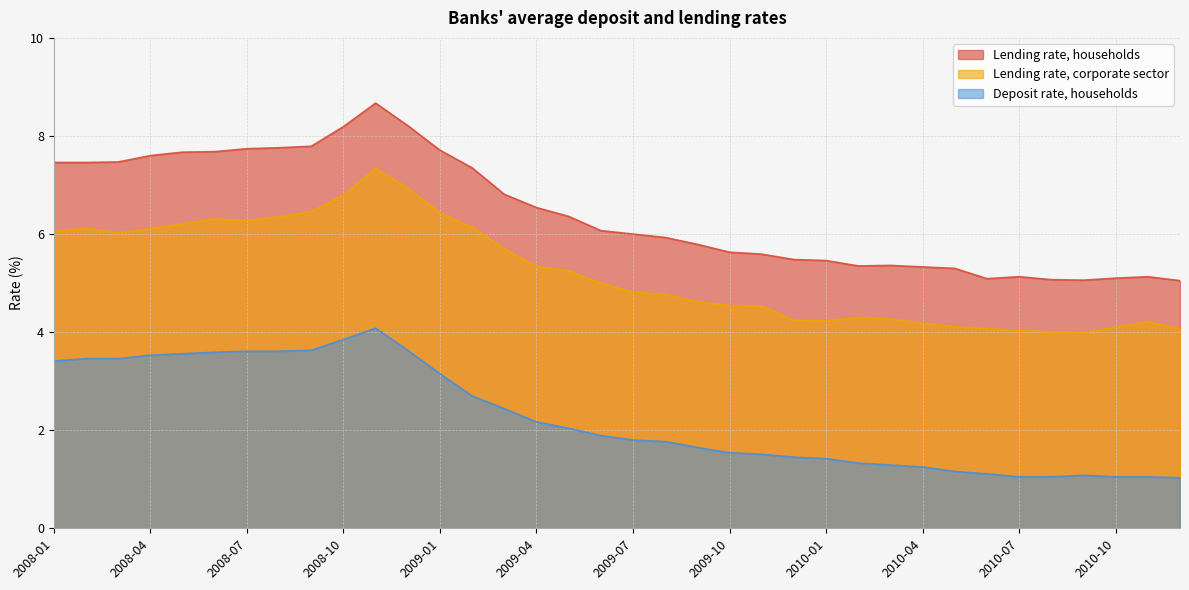

What is the total value across all series at 2008-06?

17.6